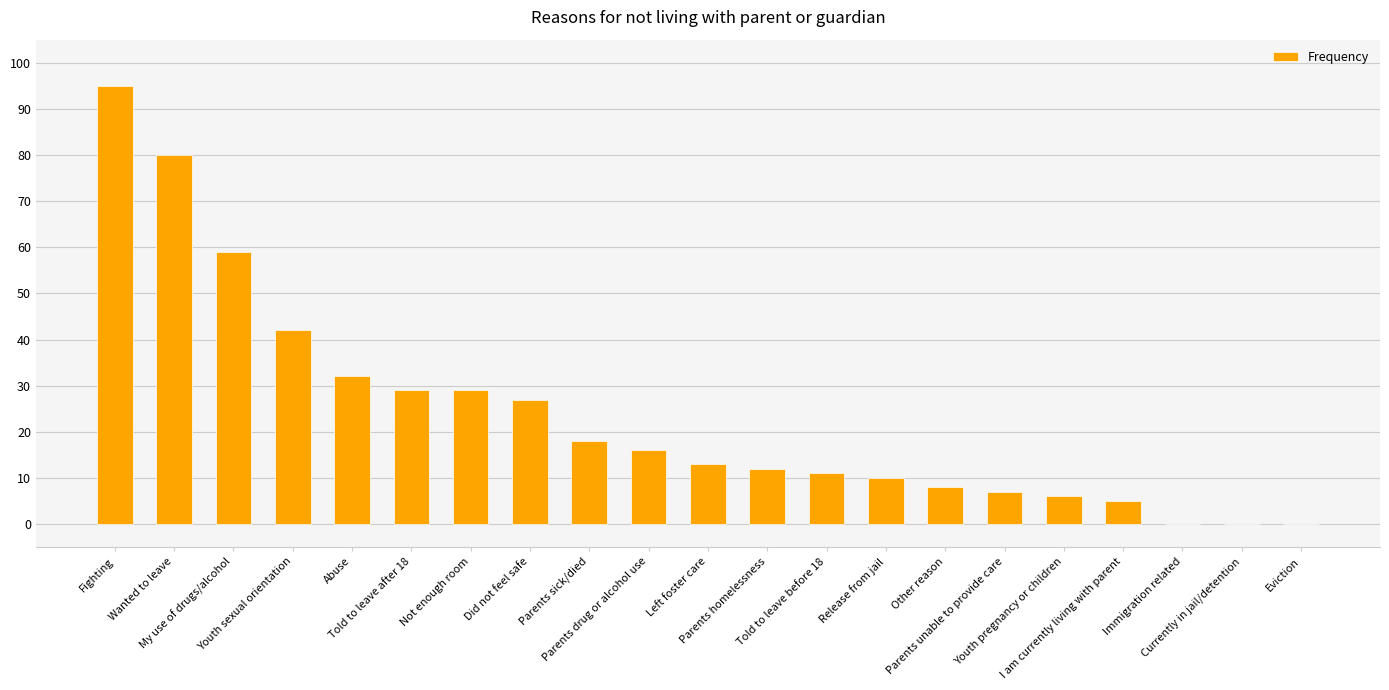

Reading right to left, list all the values displayed in this chart.

Eviction=0	Currently in jail/detention=0	Immigration related=0	I am currently living with parent=5	Youth pregnancy or children=6	Parents unable to provide care=7	Other reason=8	Release from jail=10	Told to leave before 18=11	Parents homelessness=12	Left foster care=13	Parents drug or alcohol use=16	Parents sick/died=18	Did not feel safe=27	Not enough room=29	Told to leave after 18=29	Abuse=32	Youth sexual orientation=42	My use of drugs/alcohol=59	Wanted to leave=80	Fighting=95